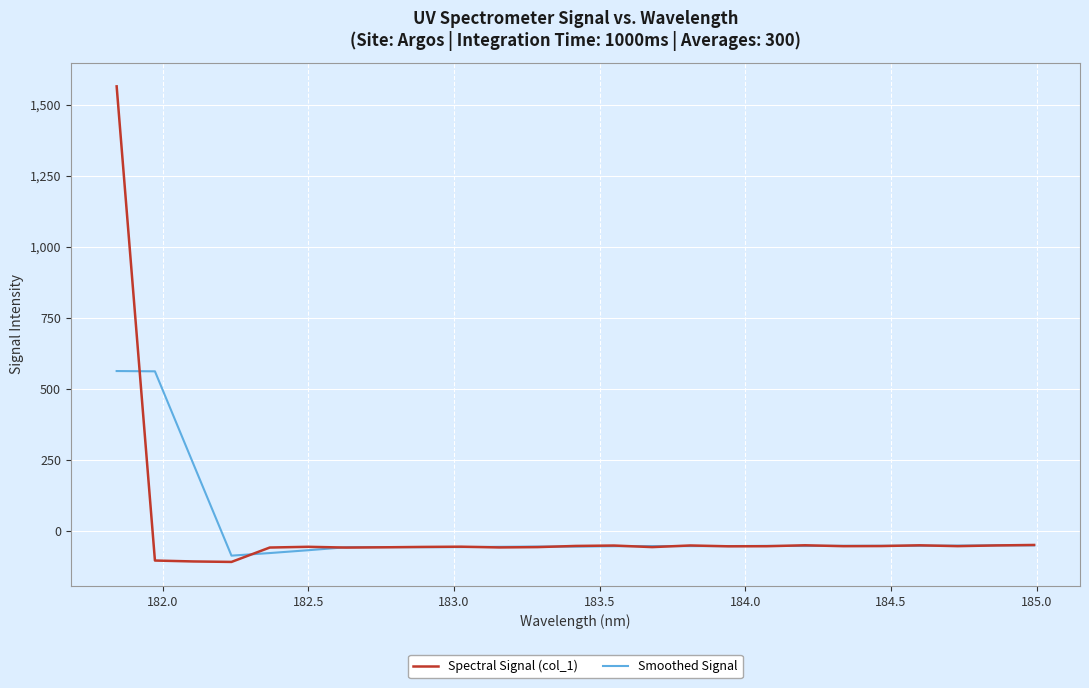

Which series has the widest spread of values?

Spectral Signal (col_1)